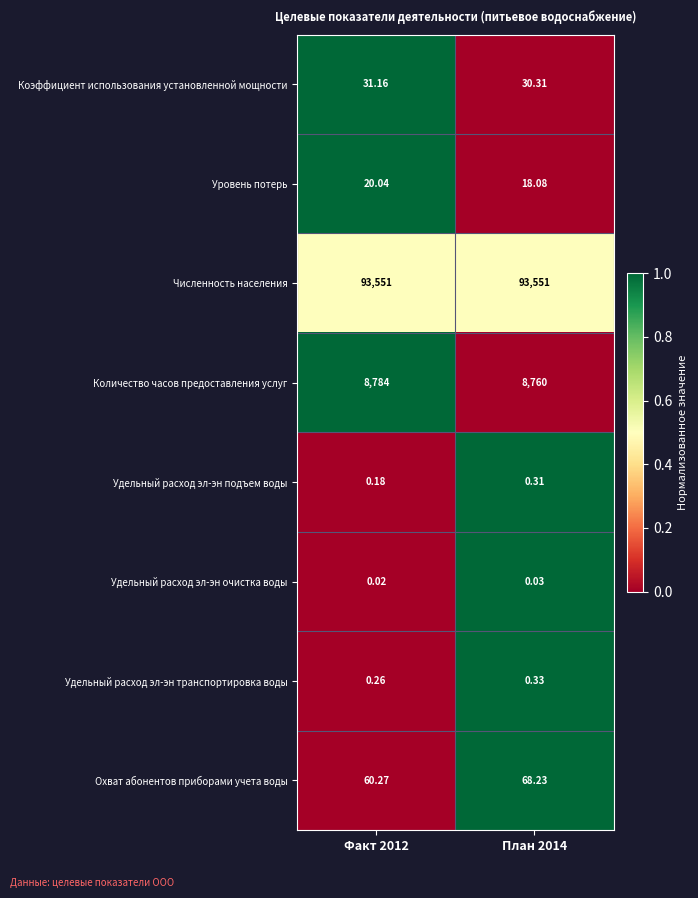

Is the value of Количество часов предоставления услуг at План 2014 greater than the value of Коэффициент использования установленной мощности at План 2014?

Yes